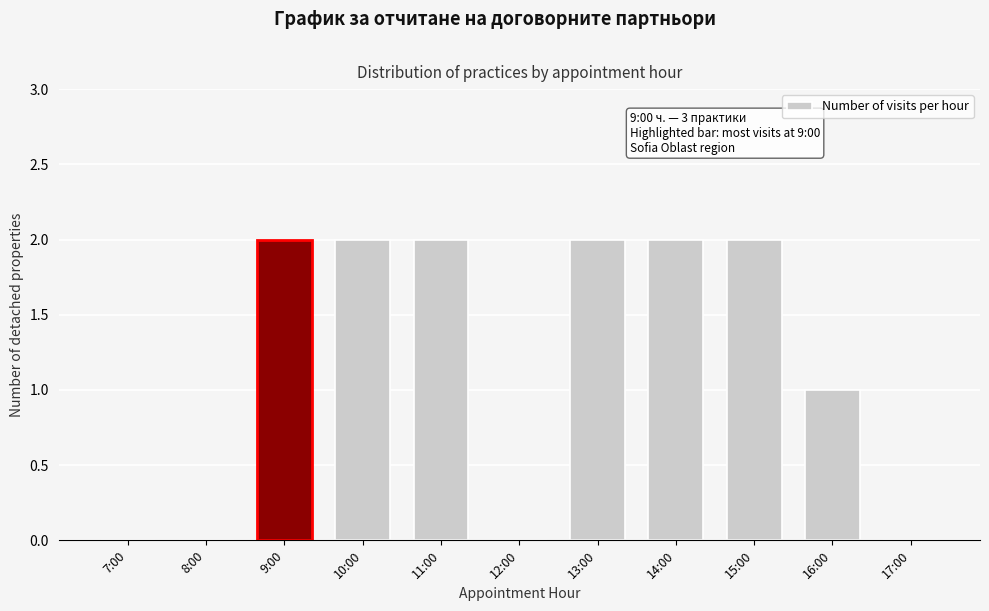

Reading left to right, transcribe all the data shown in this chart.

7:00=0	8:00=0	9:00=2	10:00=2	11:00=2	12:00=0	13:00=2	14:00=2	15:00=2	16:00=1	17:00=0